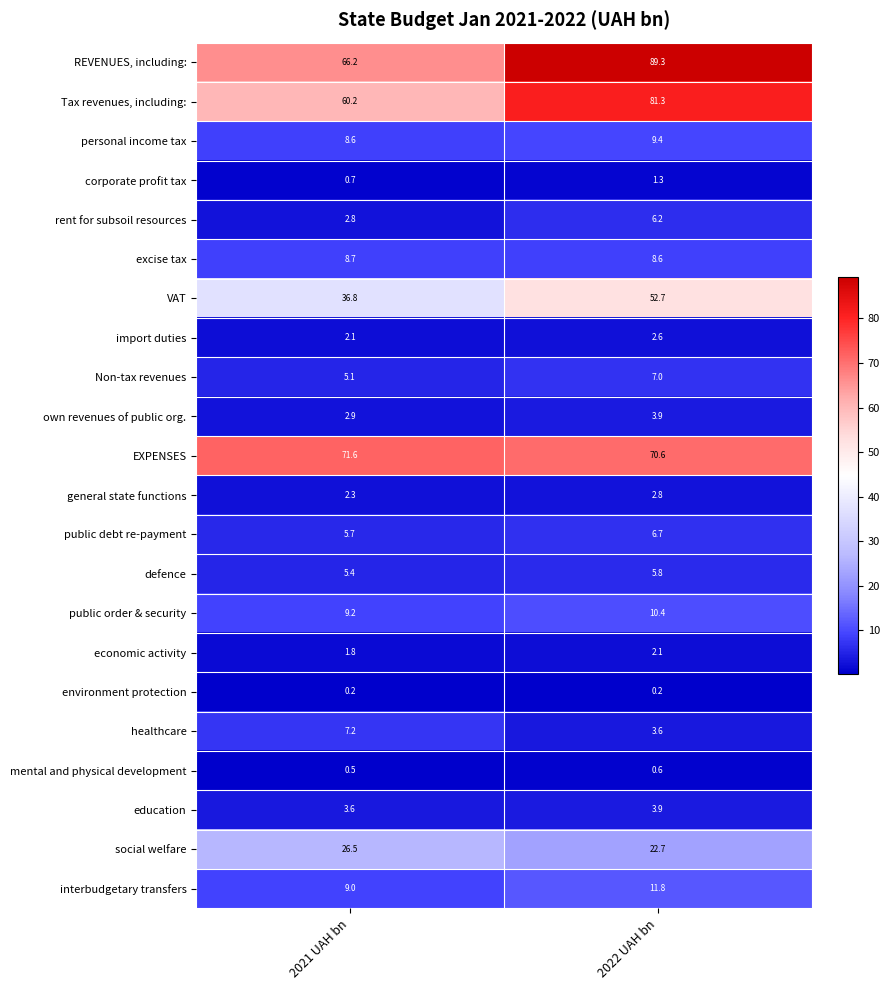

Which series changed the most between 2021 UAH bn and 2022 UAH bn?

REVENUES, including: